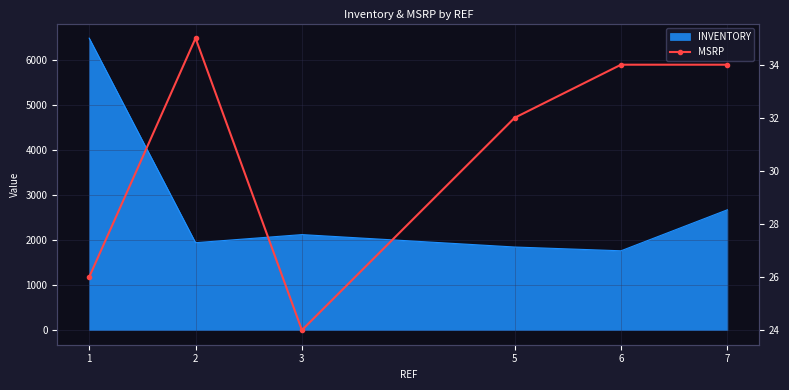

Where does the data first go above 34?

2